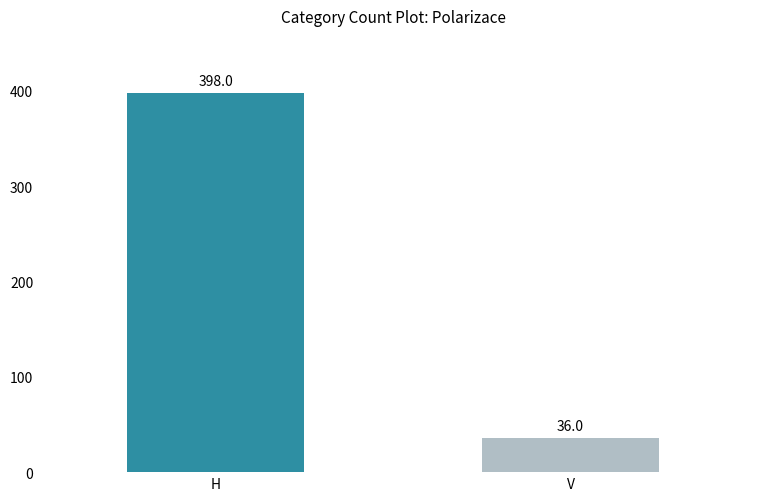

What is the difference between the maximum and minimum values?

362